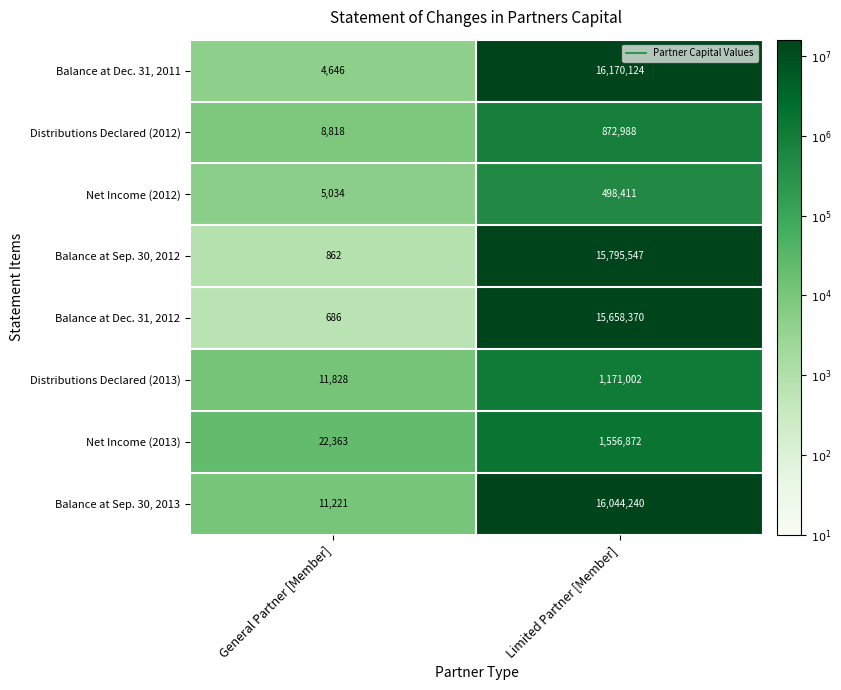

List the series in order of their peak value, lowest first.

Net Income (2012), Distributions Declared (2012), Distributions Declared (2013), Net Income (2013), Balance at Dec. 31, 2012, Balance at Sep. 30, 2012, Balance at Sep. 30, 2013, Balance at Dec. 31, 2011